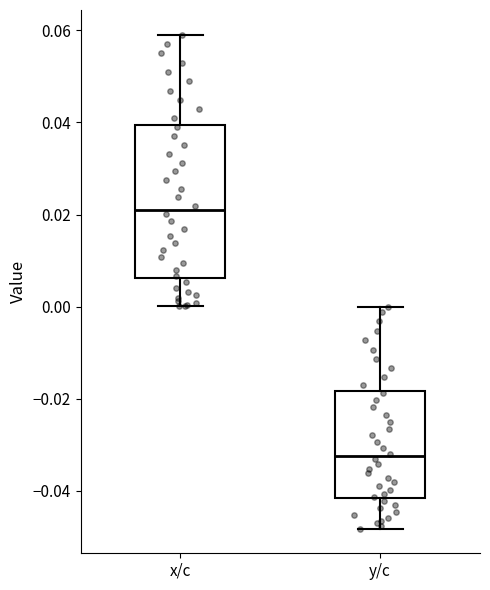

Reading left to right, read every box against the y-axis: the position of its median line, the range the box covers, and the ends of its whiskers. The values are not printed on the chart, so give them approximately, as read against the axis.

x/c: median 0.022, box 0.006 to 0.040, whiskers 0.000 to 0.060
y/c: median -0.032, box -0.042 to -0.018, whiskers -0.048 to 0.000